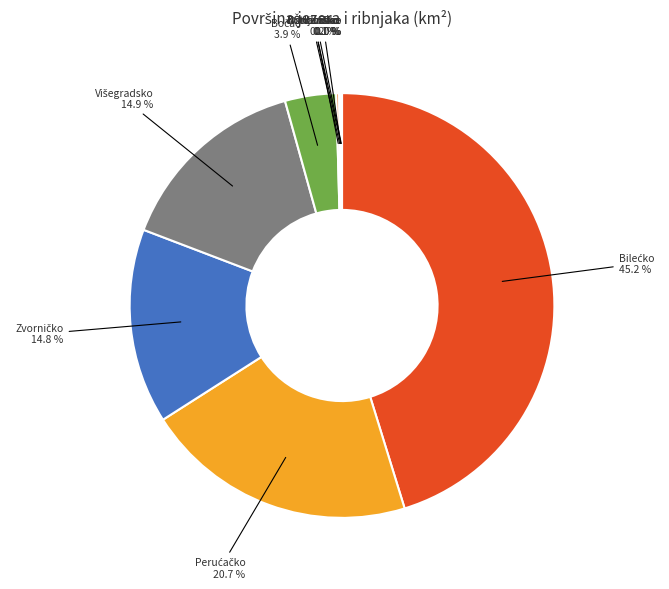

Does any single category account for the majority?

No